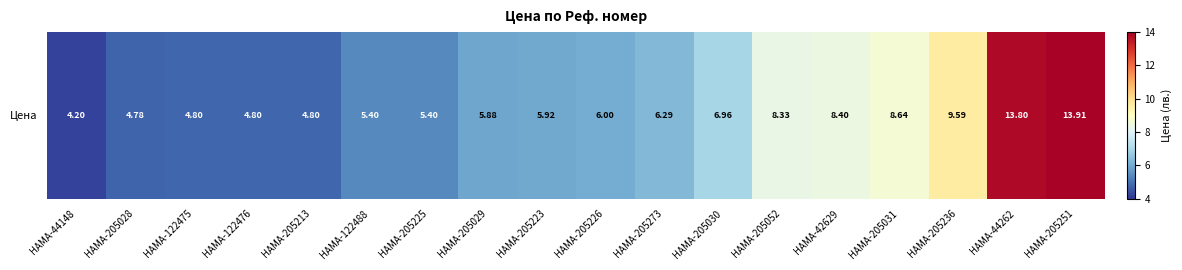

What is the ratio of the value at HAMA-205030 to the value at HAMA-122475?

1.4